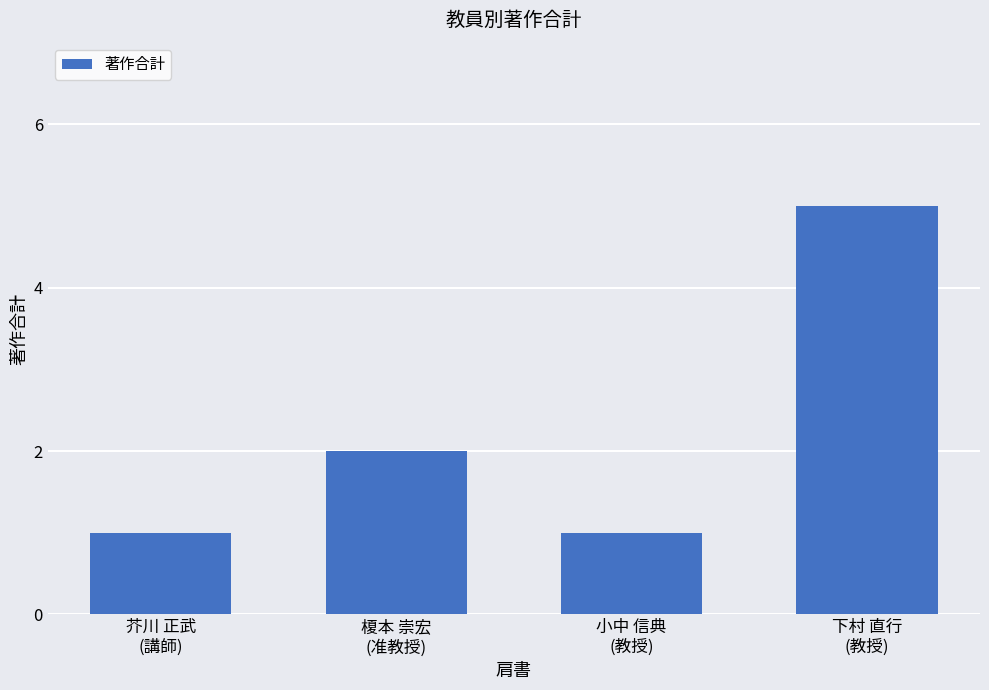

What is the greatest value displayed?

5